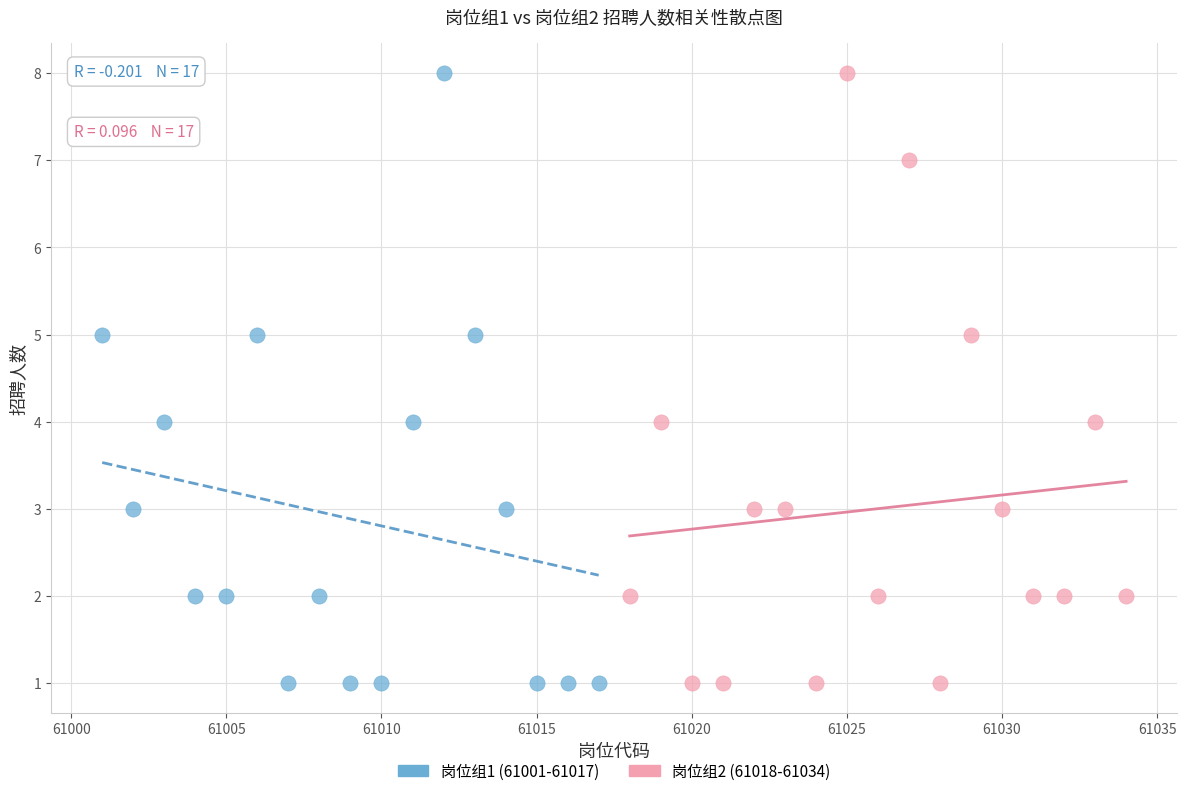

What are all the series names shown in the legend?

岗位组1 (61001-61017), 岗位组2 (61018-61034)